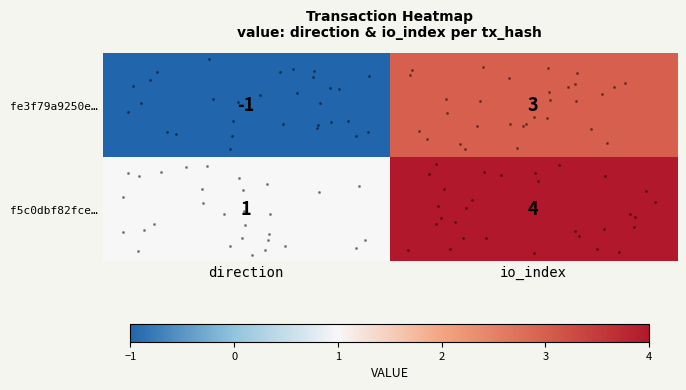

The f5c0dbf82fce… series shows 4 at io_index. True or false?

True